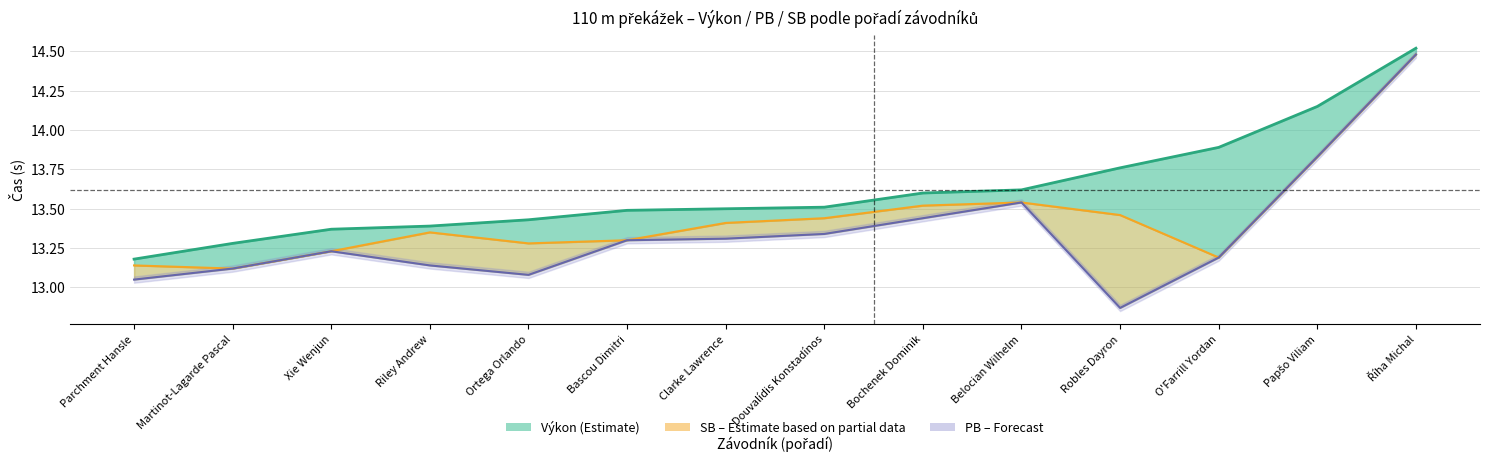

True or false: SB (Estimate based on partial data) and Výkon cross at least once.

False